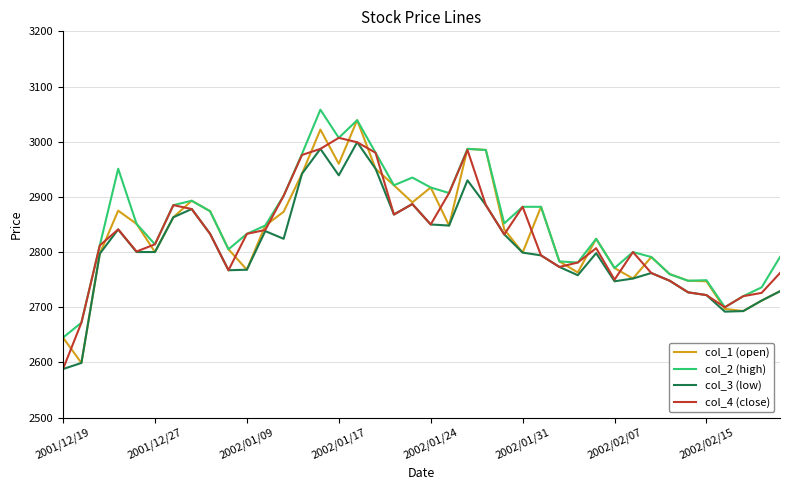

What is the greatest value displayed?

3058